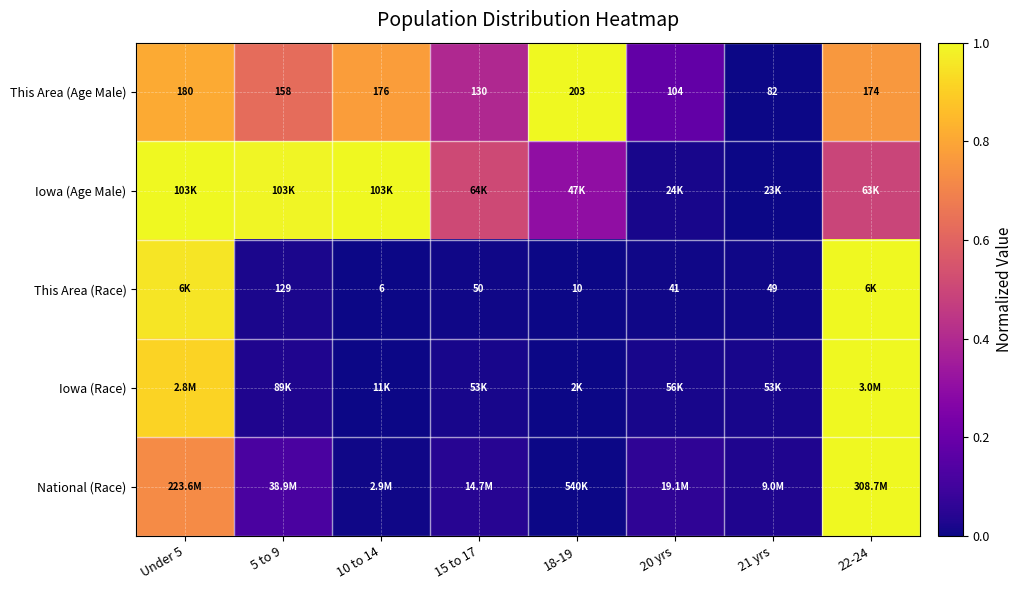

The Iowa (Age Male) series shows 0.5 at 15 to 17. True or false?

True